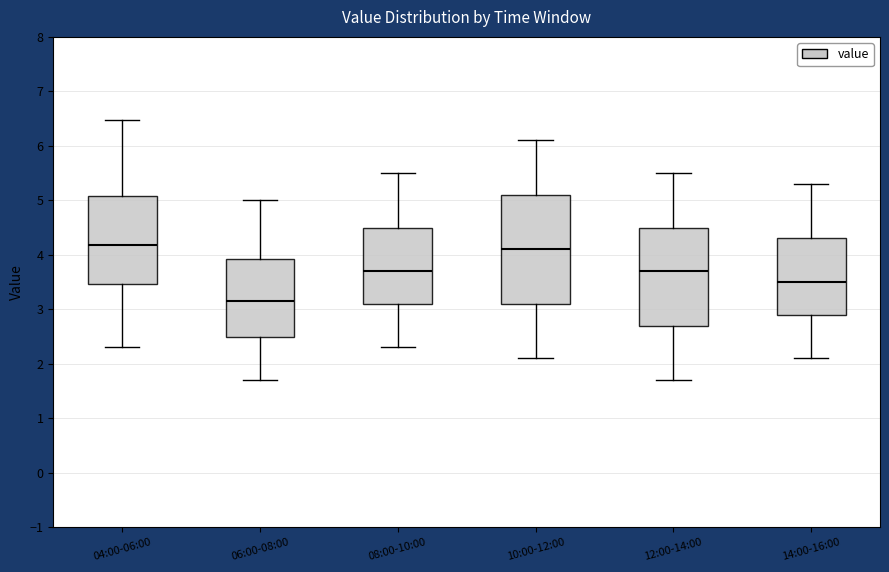

Reading left to right, read every box against the y-axis: the position of its median line, the range the box covers, and the ends of its whiskers. The values are not printed on the chart, so give them approximately, as read against the axis.

04:00-06:00: median 4.2, box 3.5 to 5.1, whiskers 2.3 to 6.5
06:00-08:00: median 3.2, box 2.5 to 3.9, whiskers 1.7 to 5.0
08:00-10:00: median 3.7, box 3.1 to 4.5, whiskers 2.3 to 5.5
10:00-12:00: median 4.1, box 3.1 to 5.1, whiskers 2.1 to 6.1
12:00-14:00: median 3.7, box 2.7 to 4.5, whiskers 1.7 to 5.5
14:00-16:00: median 3.5, box 2.9 to 4.3, whiskers 2.1 to 5.3